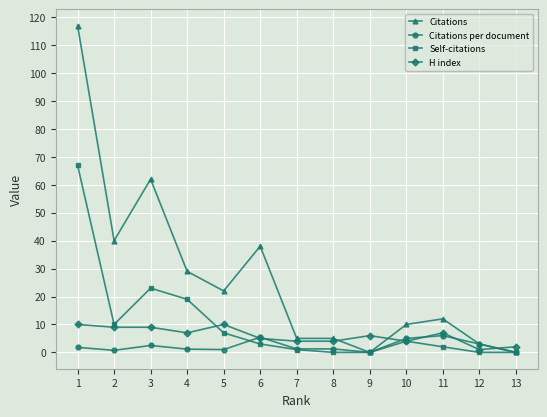

How many lines are shown in the chart?

4